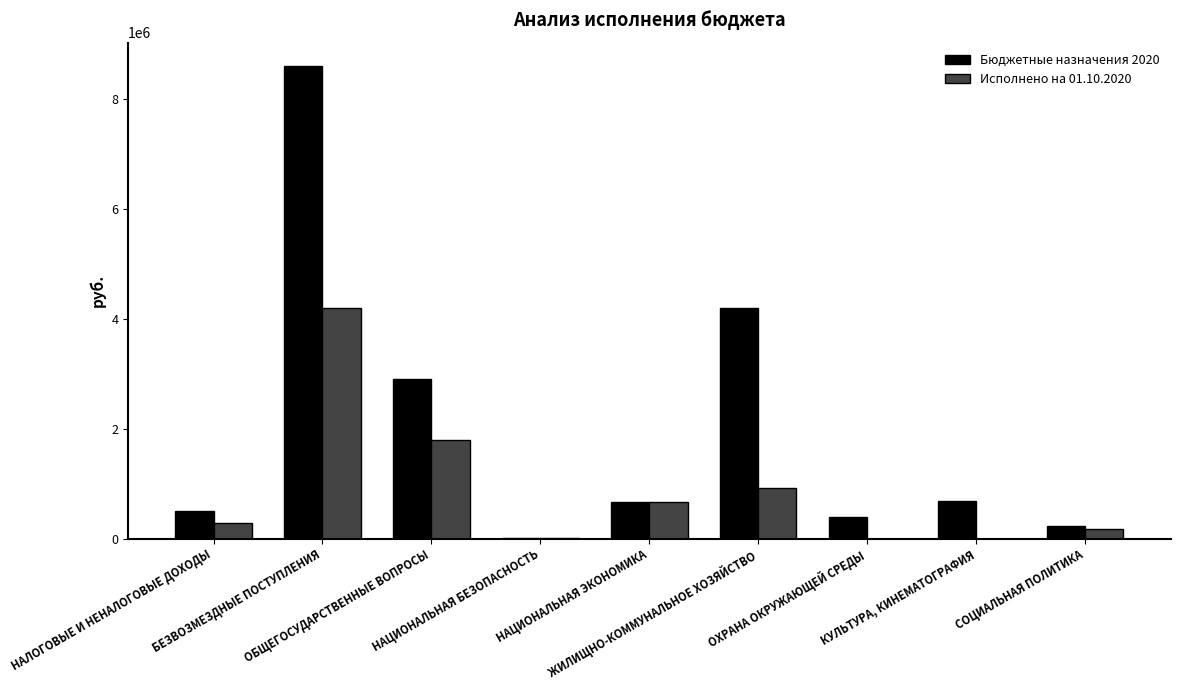

How many categories are shown in the chart?

9